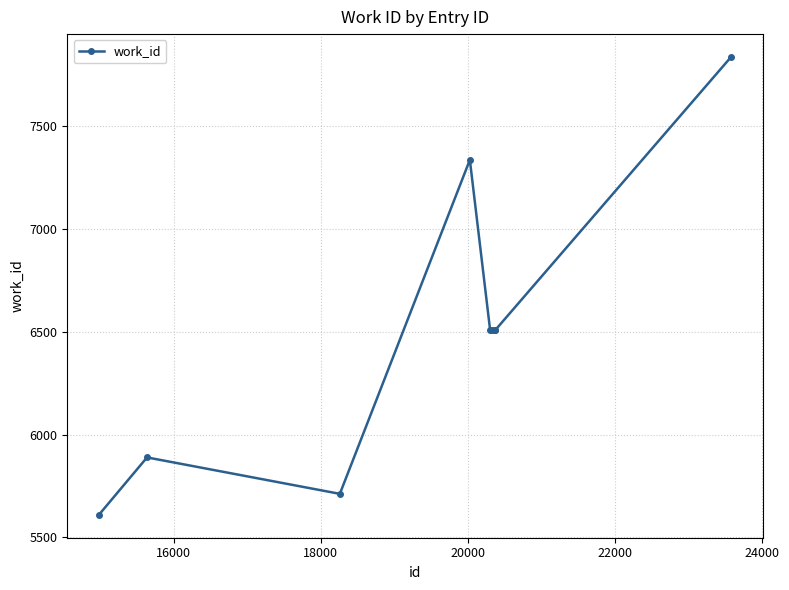

What is the value of the 7th point from the left?

6506